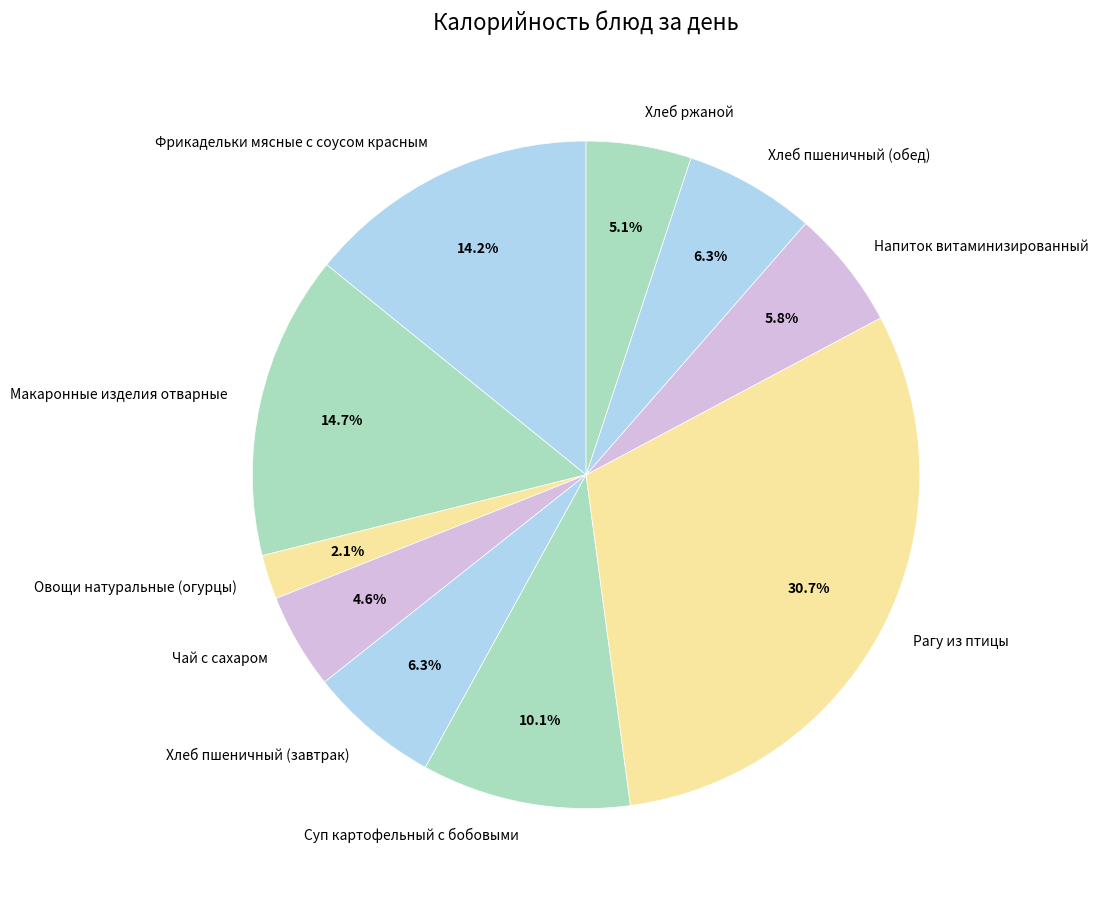

Is it true that Хлеб ржаной is 19% of the pie?

False